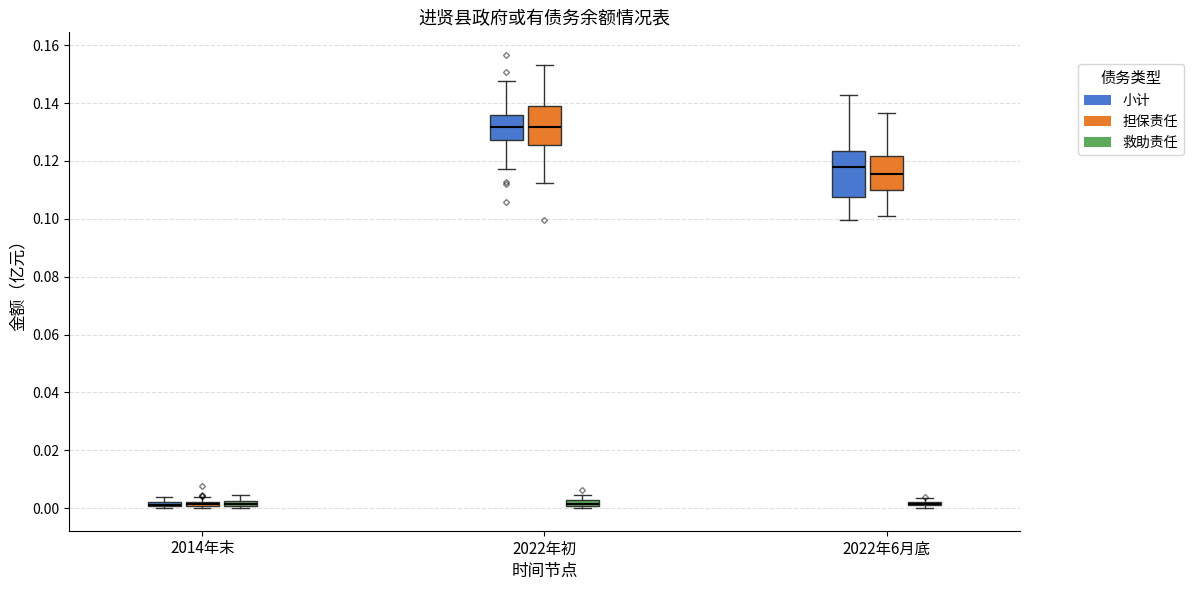

Which box is the tallest, from its lower edge to its upper edge?

2022年6月底 (小计)